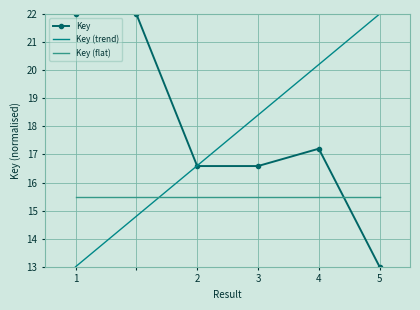

What is the lowest value of the Key series?

13.0